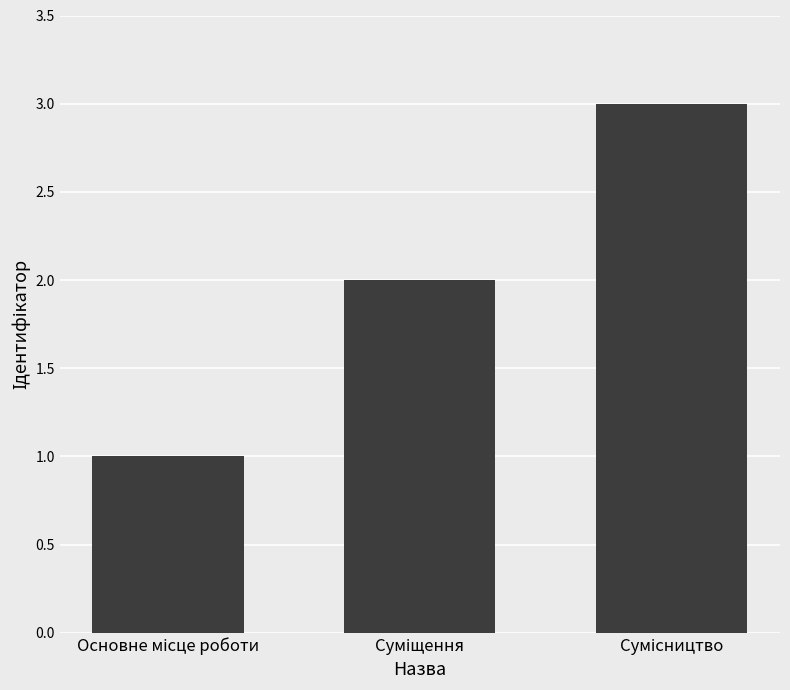

What is the maximum value shown in the chart?

3